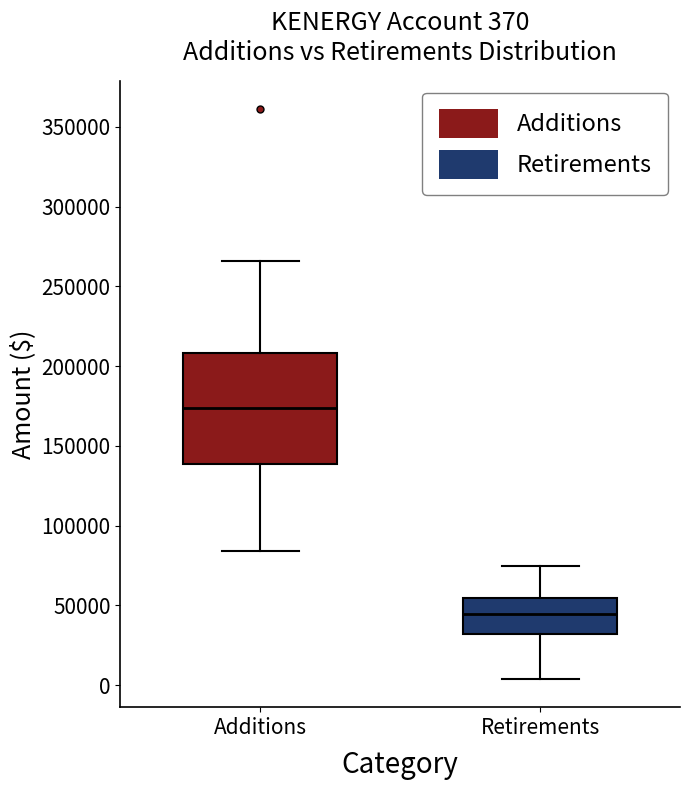

Comparing the boxes themselves (not the whiskers), which one is the tallest?

Additions